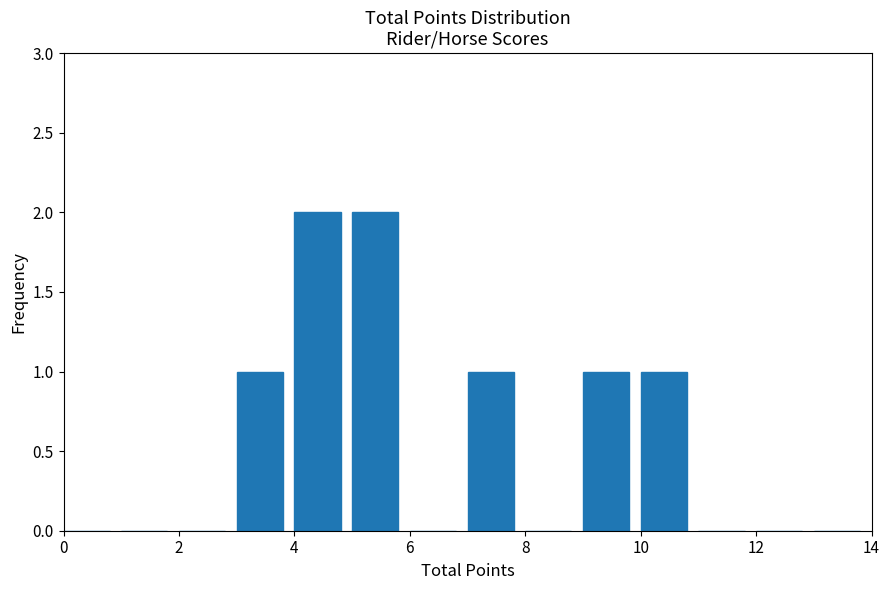

Reading left to right, transcribe this chart: for each bar, give the range it covers on the x-axis and its height. The values are not printed on the chart, so give them approximately, as read against the axis.

0 to 1: 0
1 to 2: 0
2 to 3: 0
3 to 4: 1
4 to 5: 2
5 to 6: 2
6 to 7: 0
7 to 8: 1
8 to 9: 0
9 to 10: 1
10 to 11: 1
11 to 12: 0
12 to 13: 0
13 to 14: 0